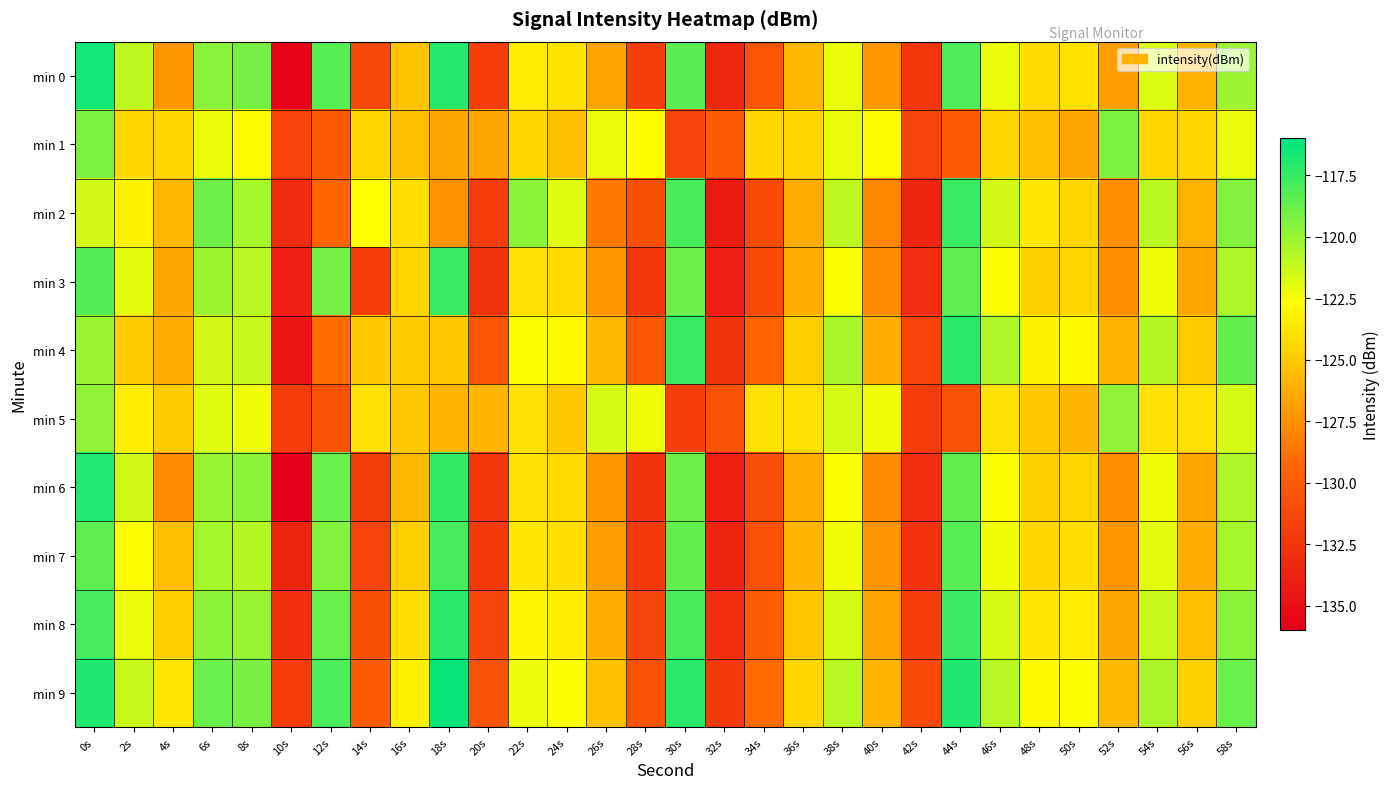

At which category is the sum across all series the highest?

0s